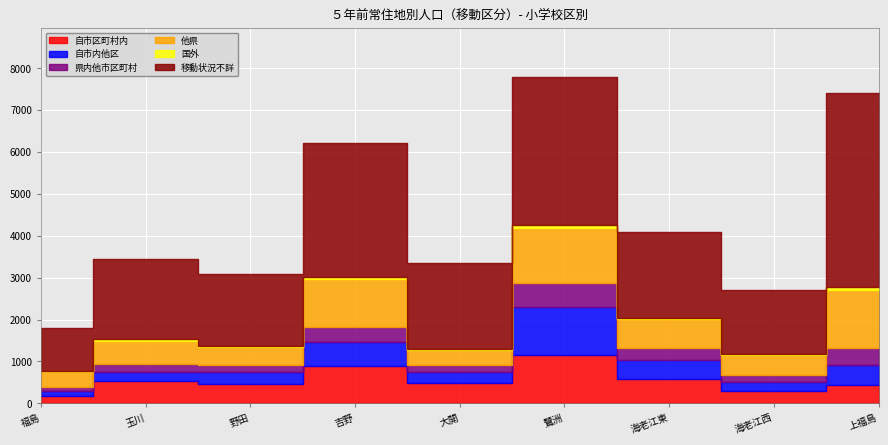

Between 野田 and 鷺洲, which is larger?

鷺洲